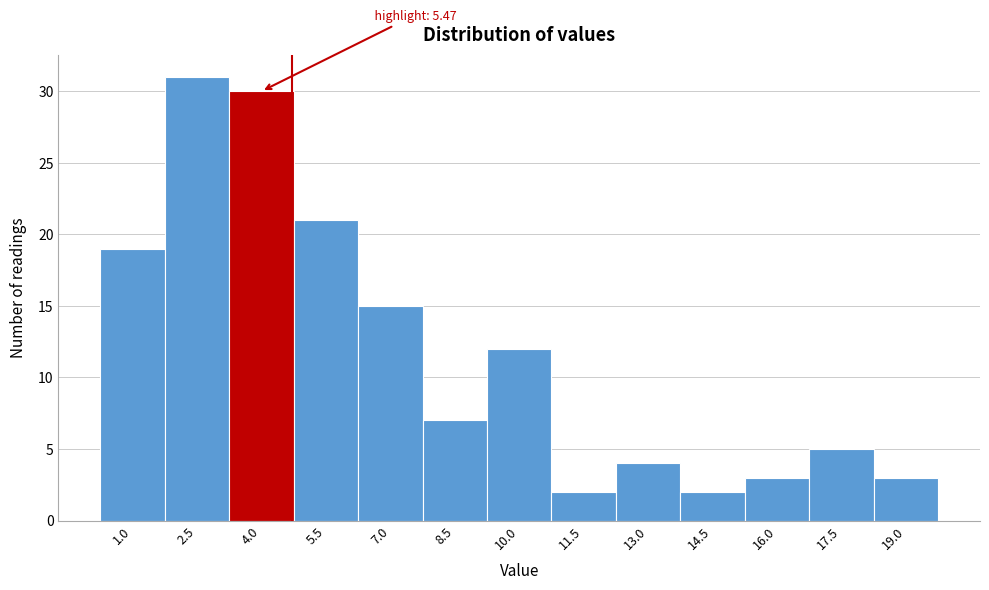

Reading left to right, what are all the values shown in this chart?

1.0=19	2.5=31	4.0=30	5.5=21	7.0=15	8.5=7	10.0=12	11.5=2	13.0=4	14.5=2	16.0=3	17.5=5	19.0=3